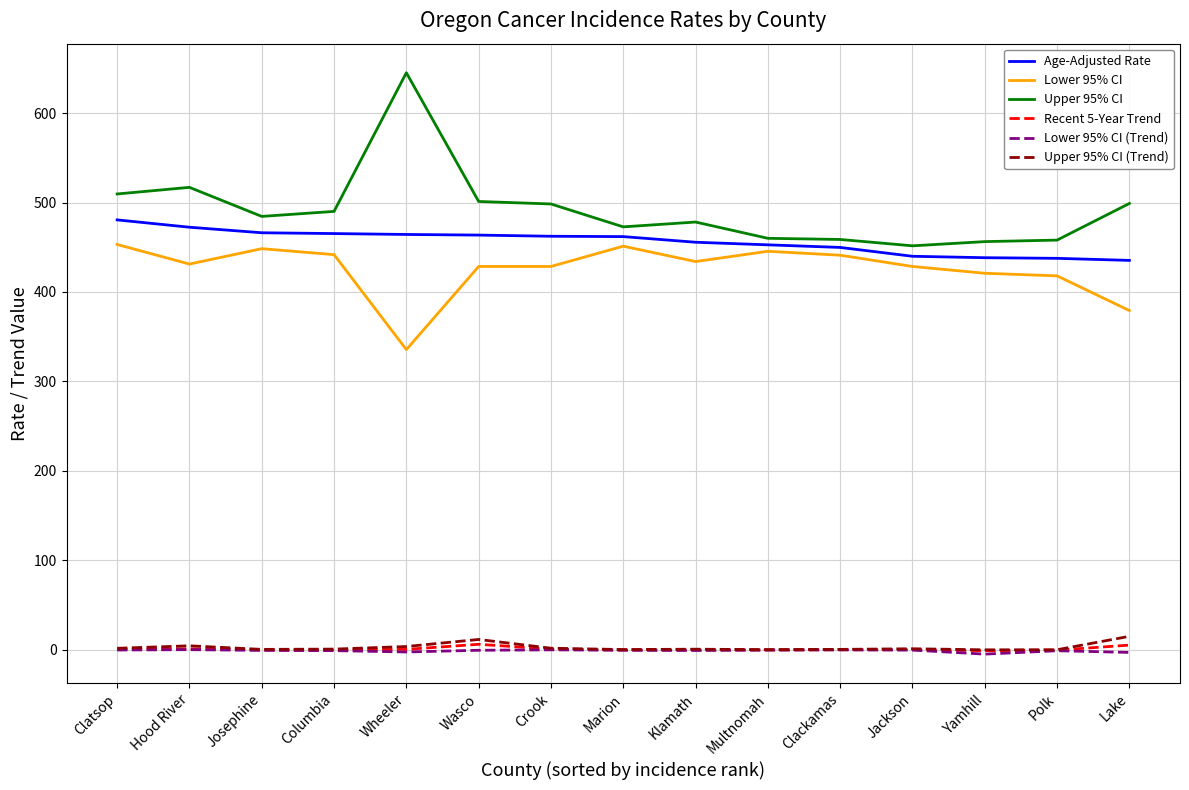

Which label corresponds to the largest value in the chart?

Wheeler